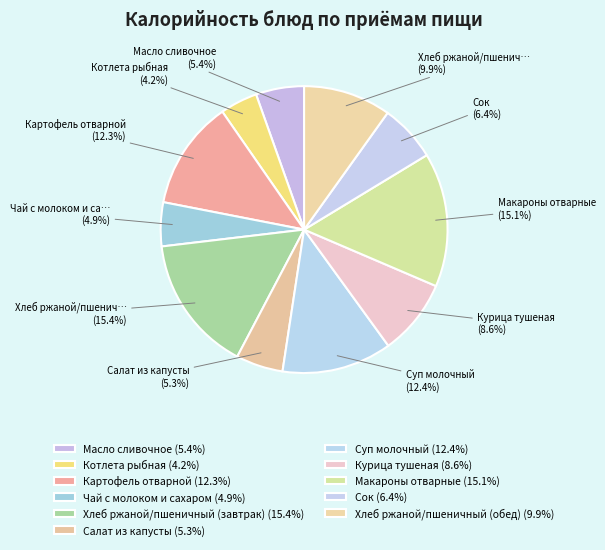

Is it true that Курица тушеная is 9% of the pie?

True